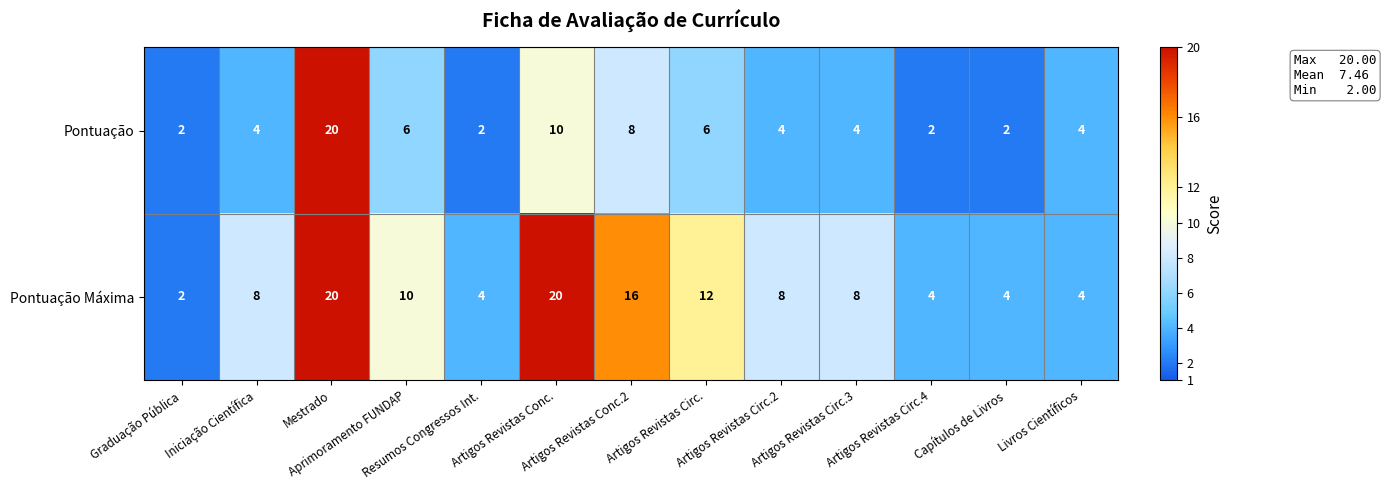

List the series in order of their overall mean, lowest first.

Pontuação, Pontuação Máxima